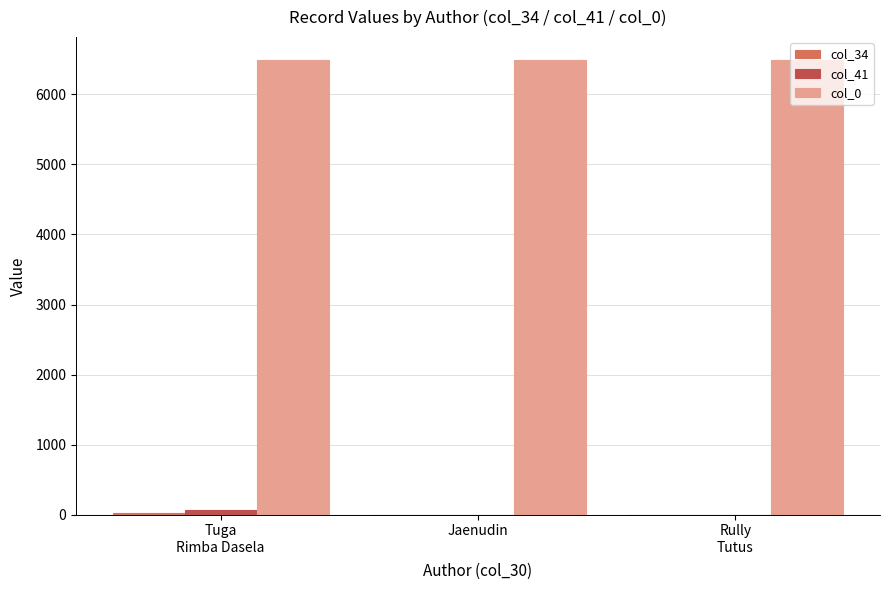

Are the bars horizontal?

No